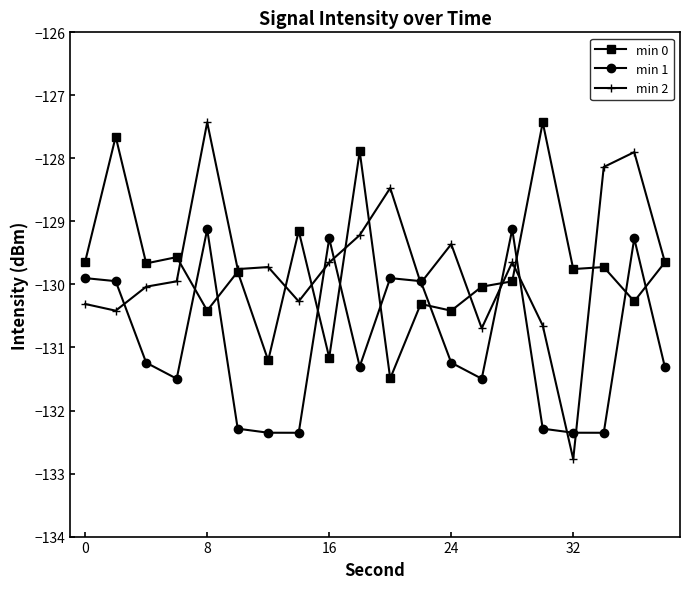

How many data points in min 0 are less than -129?

17